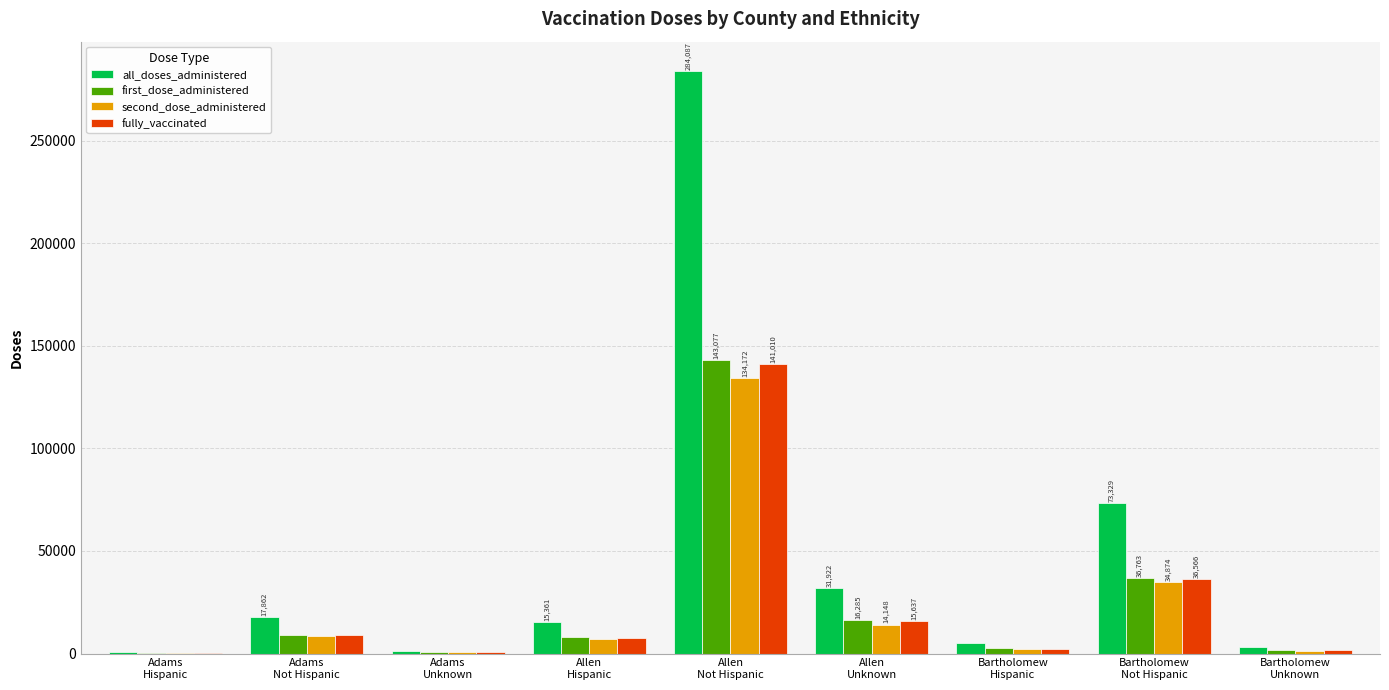

Which series has the largest total across all categories?

all_doses_administered